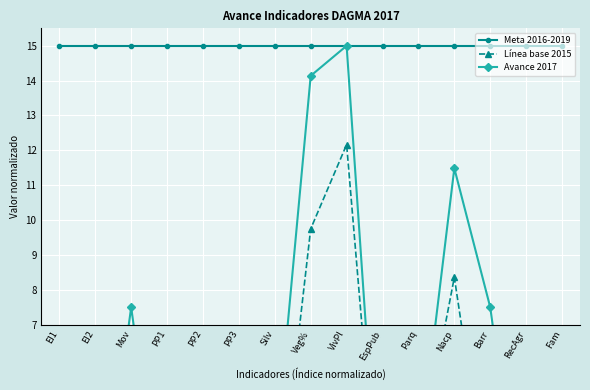

How many lines are shown in the chart?

3